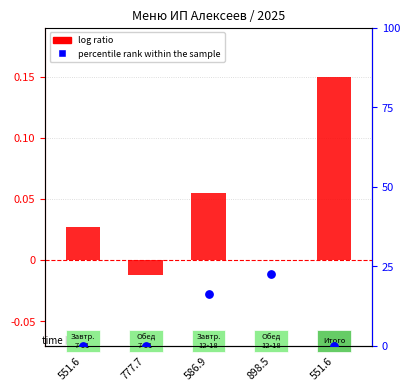

Which series has the largest total across all categories?

log ratio